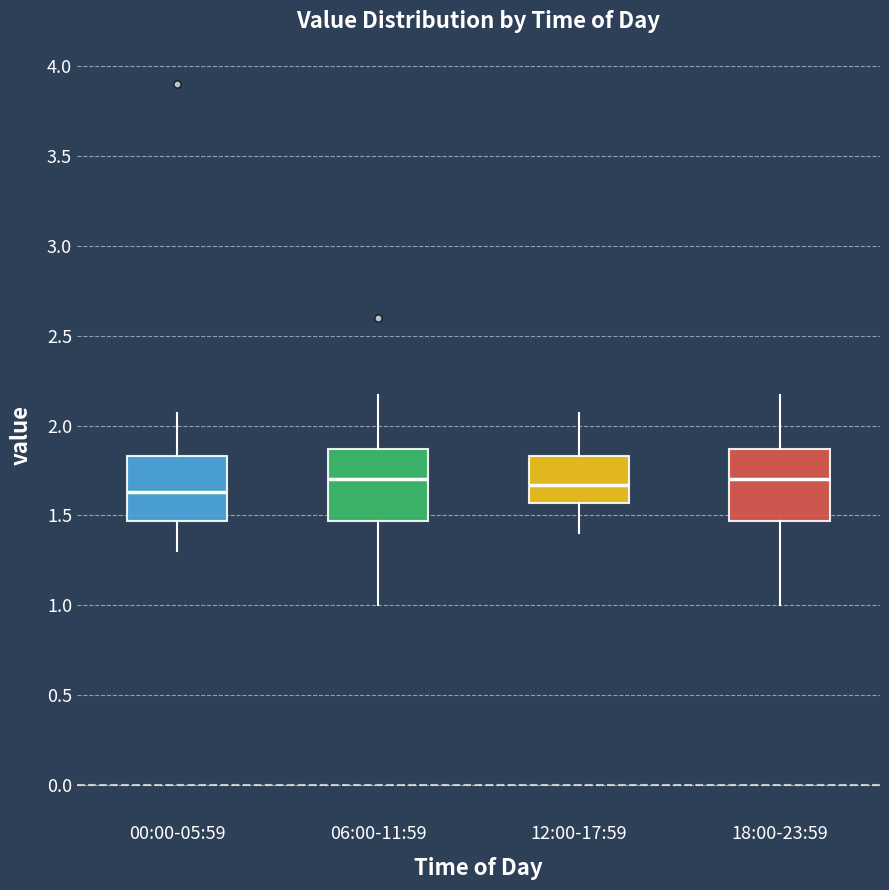

Reading left to right, transcribe this box plot: for each box, give where its median line is, the range the box spans, and where its two whiskers end, as read against the y-axis. The values are not printed on the chart, so give them approximately, as read against the axis.

00:00-05:59: median 1.65, box 1.45 to 1.85, whiskers 1.30 to 2.05
06:00-11:59: median 1.70, box 1.45 to 1.85, whiskers 1.00 to 2.15
12:00-17:59: median 1.65, box 1.55 to 1.85, whiskers 1.40 to 2.05
18:00-23:59: median 1.70, box 1.45 to 1.85, whiskers 1.00 to 2.15